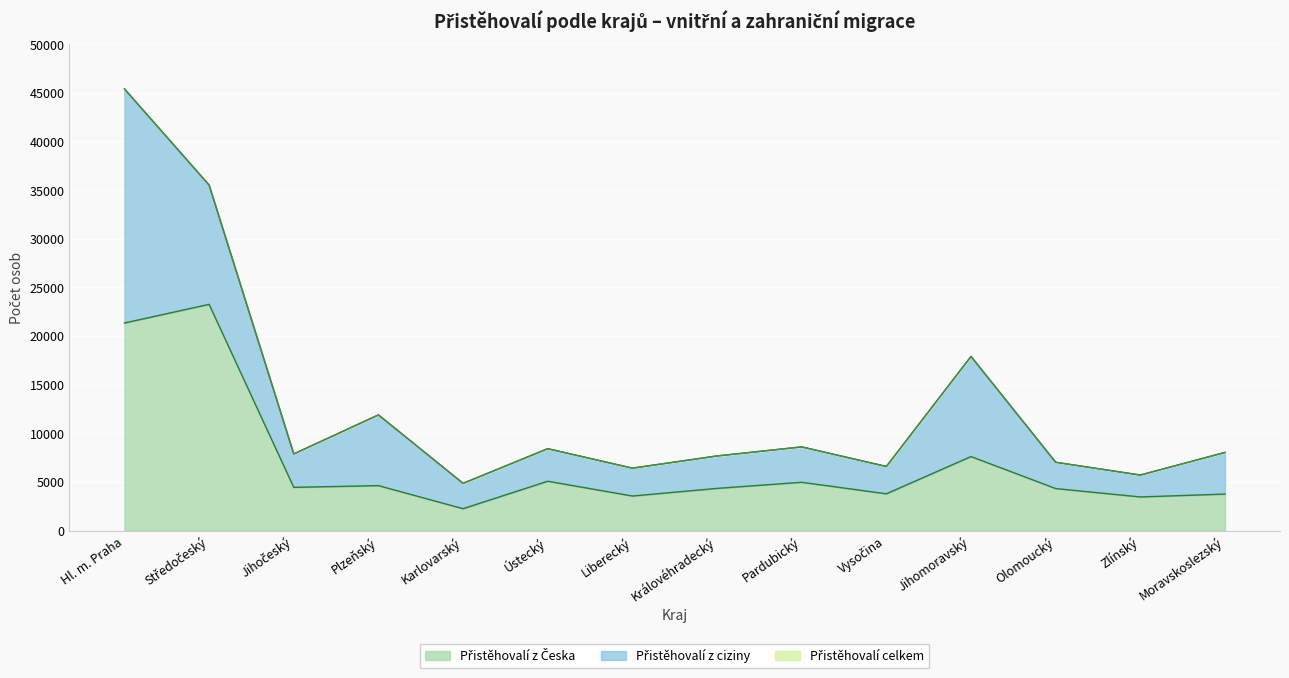

What position from the right is Královéhradecký?

7